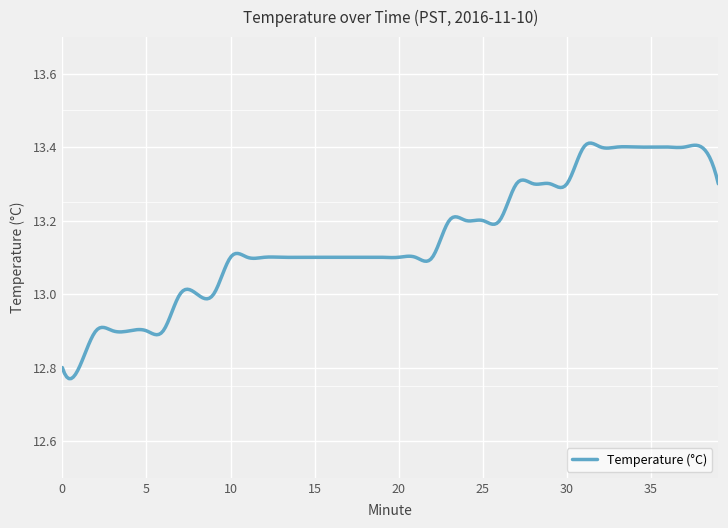

Is this an area chart (filled region under the line)?

No